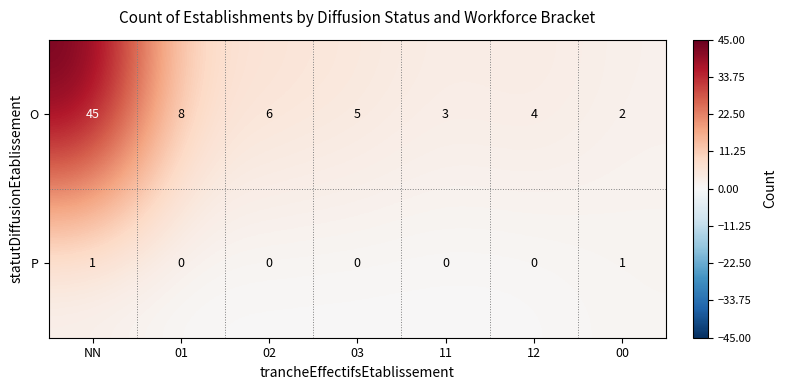

At which label does P reach its peak?

NN